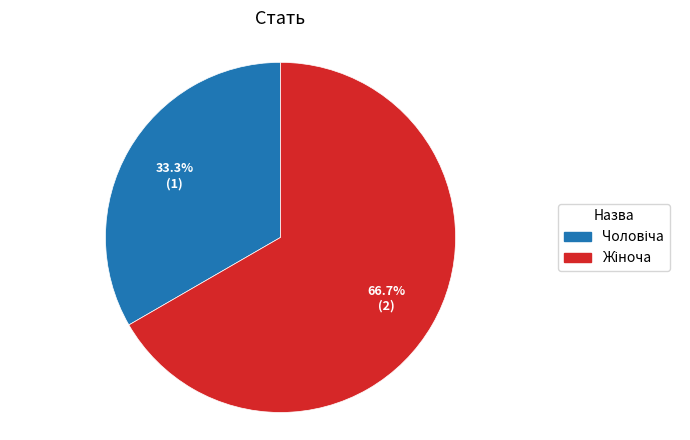

How many segments does this pie chart have?

2